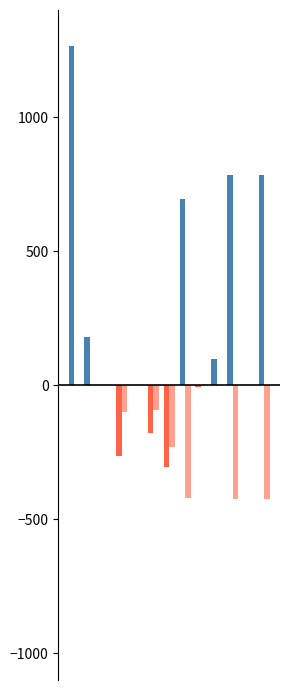

What position from the right is Разходи материали?

11